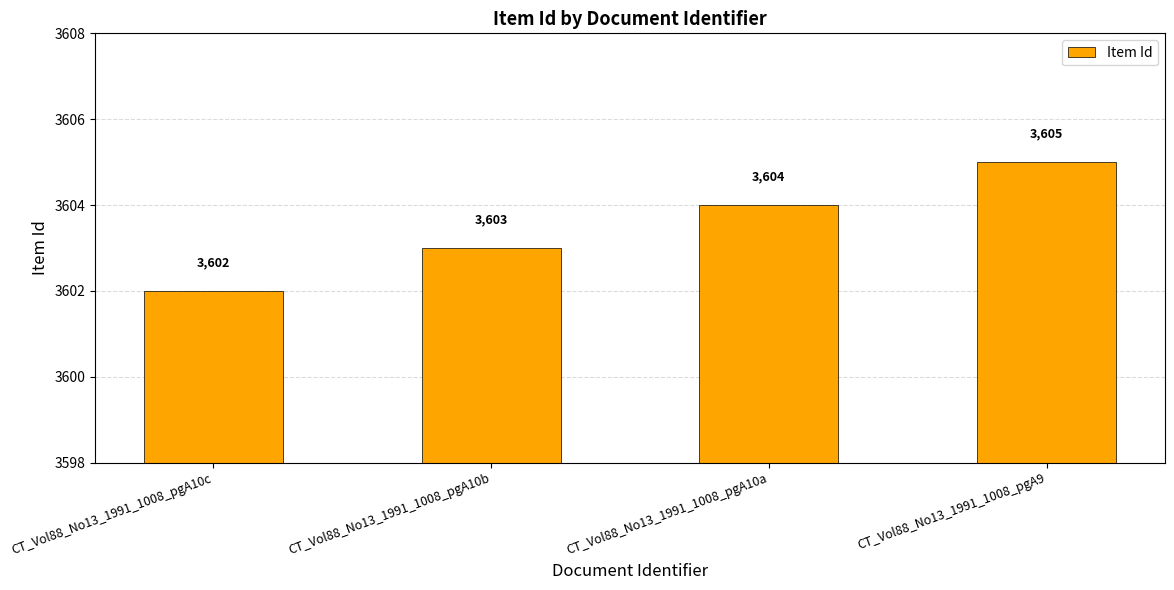

What is the value of the 1st bar from the left?

3602